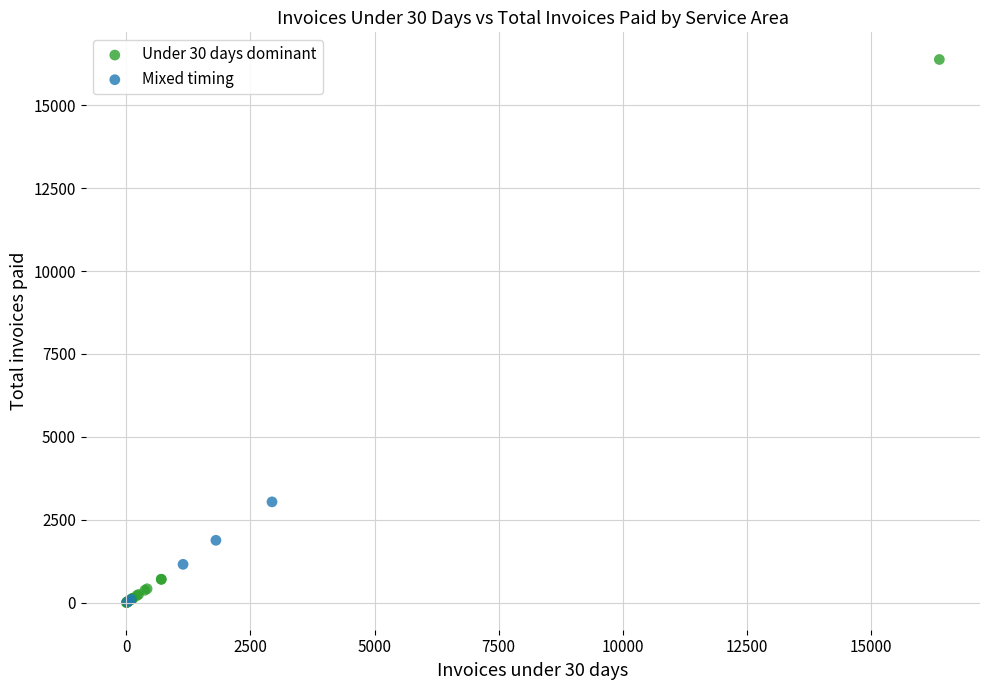

Which series has the widest spread of Y values?

Under 30 days dominant